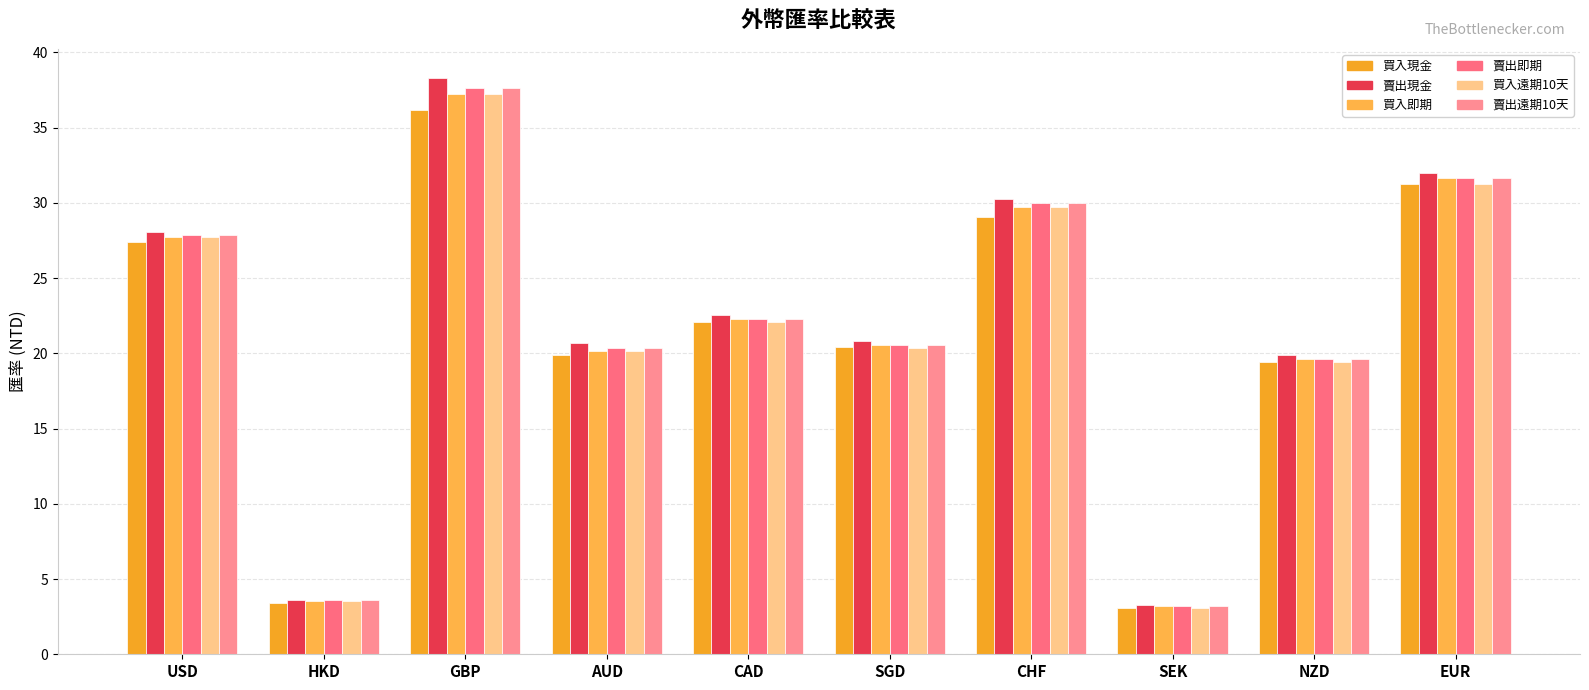

What is the difference between the highest and lowest values at AUD?

0.8